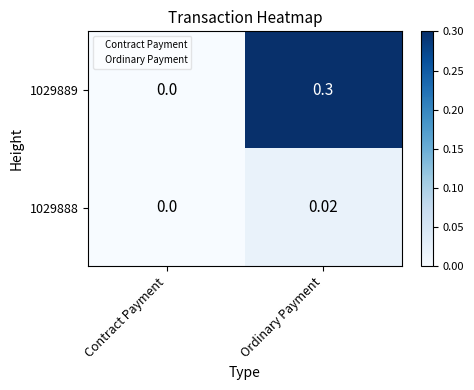

Which category has the lowest value across all series?

Contract Payment